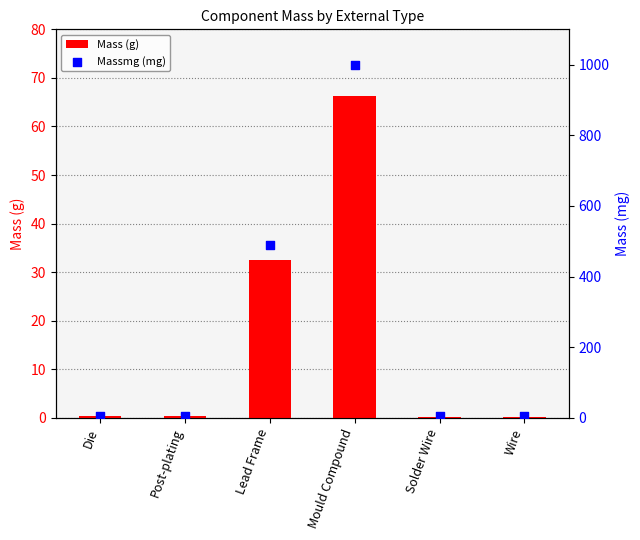

Which series reaches the maximum Y coordinate?

Massmg (mg)